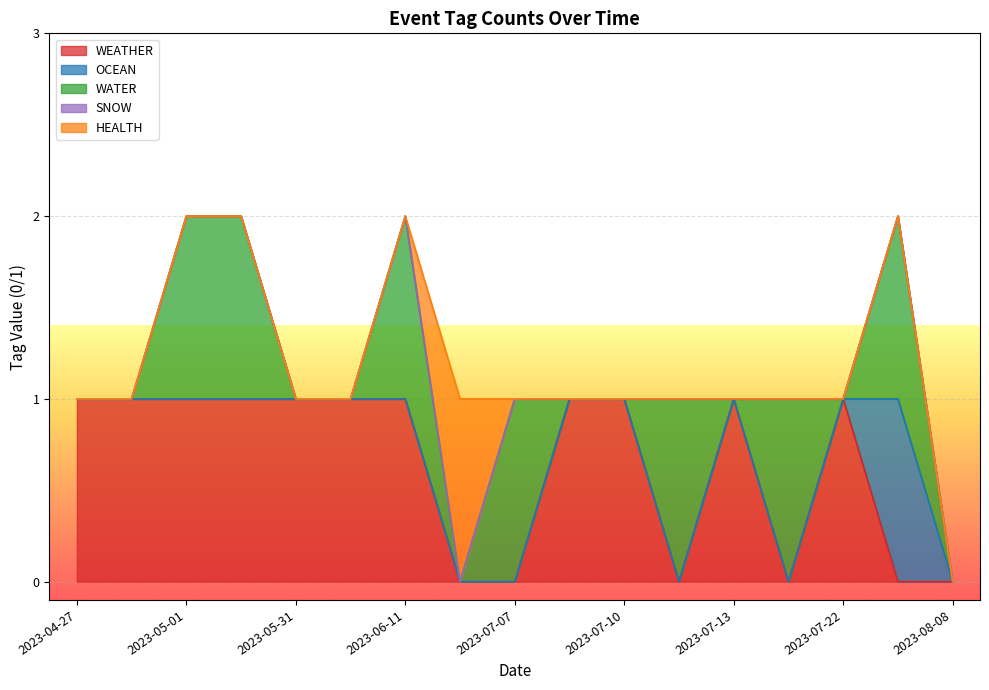

True or false: OCEAN has more than 2 points higher than both neighbors.

False